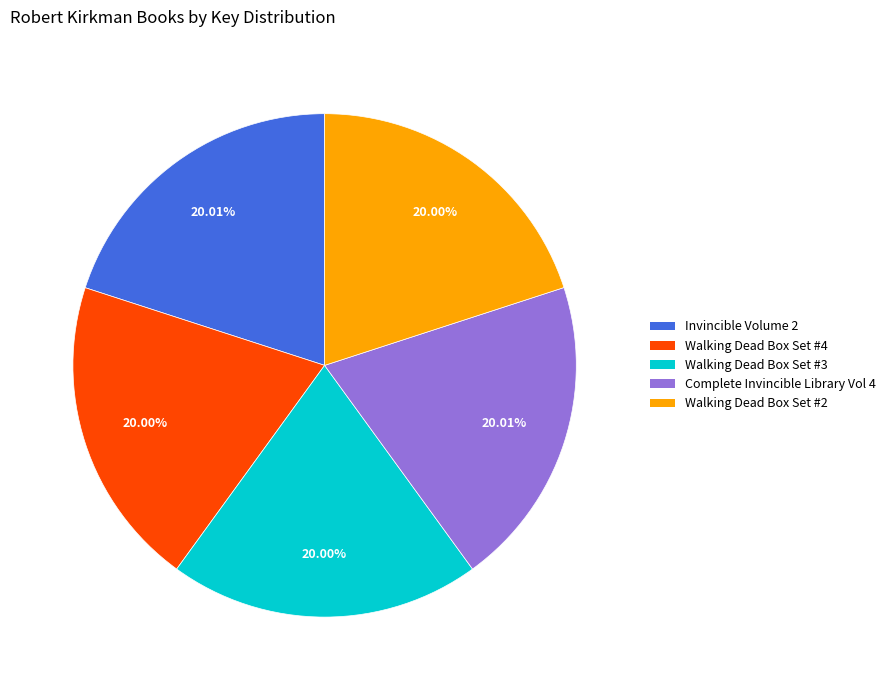

Approximately how many times larger is the value at Walking Dead Box Set #2 compared to Walking Dead Box Set #4?

1.0